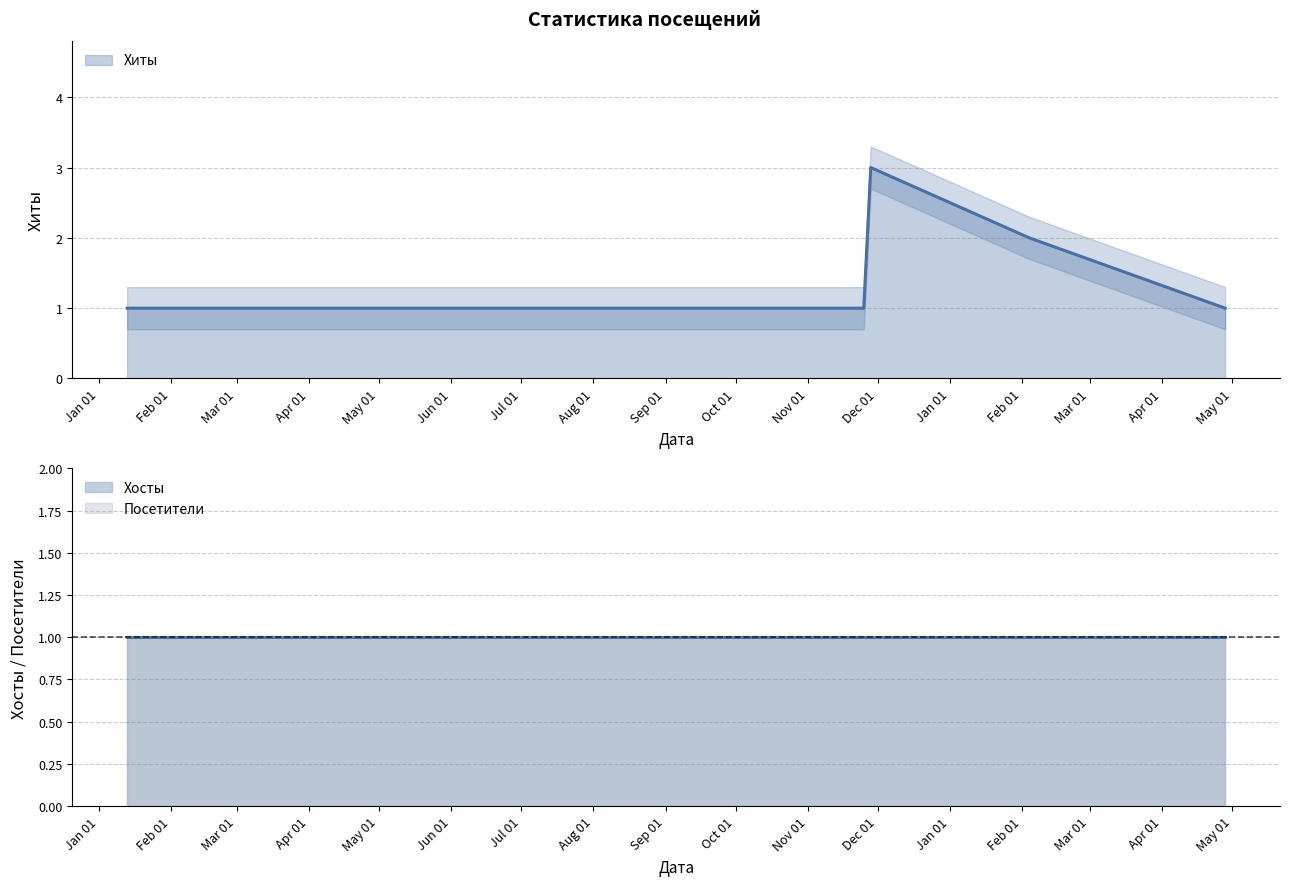

At which label is Хосты closest to 1?

2023-01-13